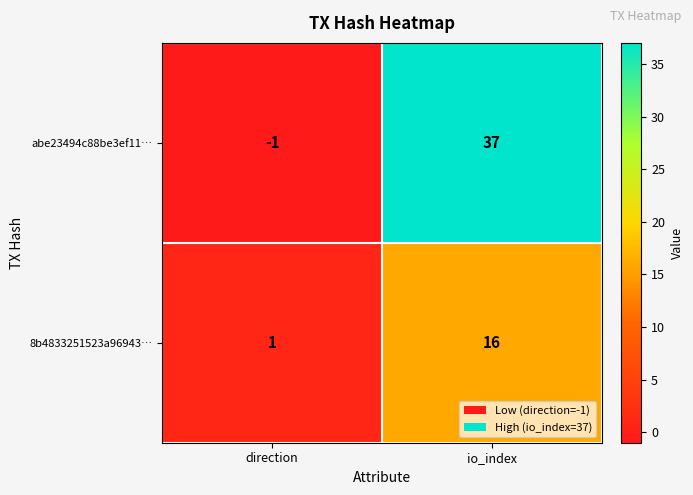

Reading left to right, list all the values displayed in this chart.

abe23494c88be3ef11…: direction=-1	io_index=37
8b4833251523a96943…: direction=1	io_index=16